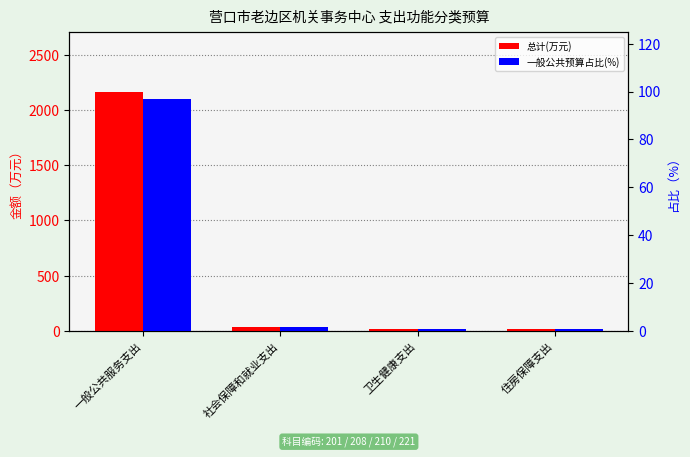

True or false: 总计(万元) has a value of 1187.3 at 一般公共服务支出.

False